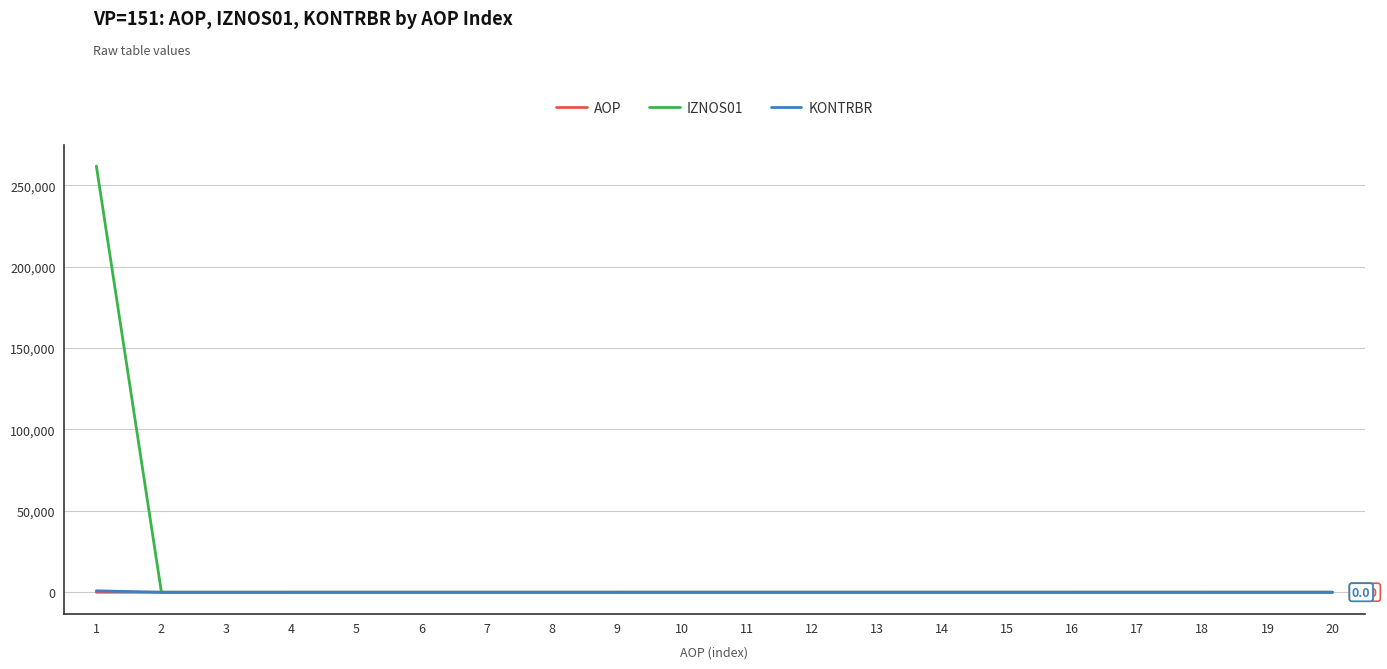

Which series has the widest spread of values?

IZNOS01